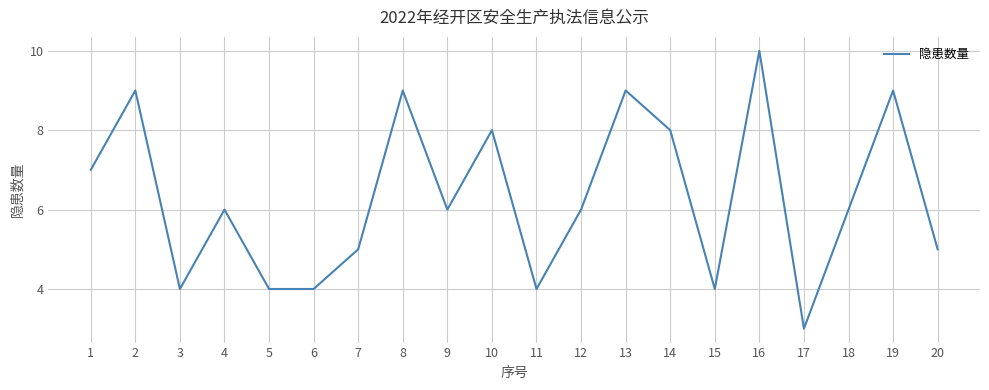

Reading left to right, transcribe all the data shown in this chart.

7	9	4	6	4	4	5	9	6	8	4	6	9	8	4	10	3	6	9	5